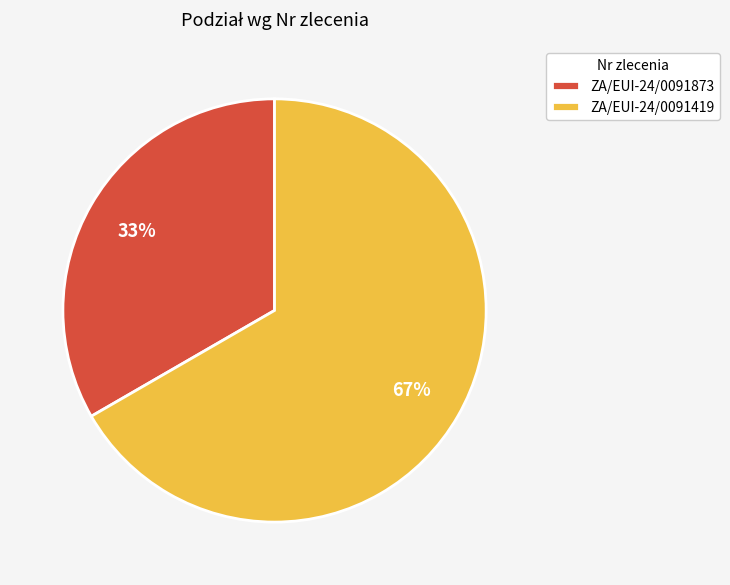

Is the sum of ZA/EUI-24/0091419 and ZA/EUI-24/0091873 greater than half?

Yes